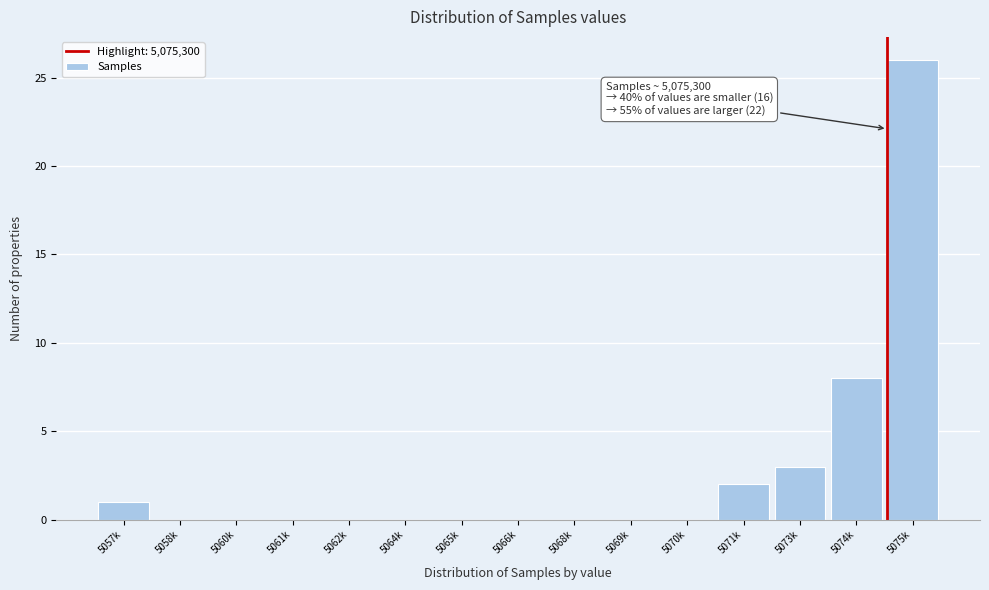

Reading right to left, extract all data points from this chart.

5075k=26	5074k=8	5073k=3	5071k=2	5070k=0	5069k=0	5068k=0	5066k=0	5065k=0	5064k=0	5062k=0	5061k=0	5060k=0	5058k=0	5057k=1